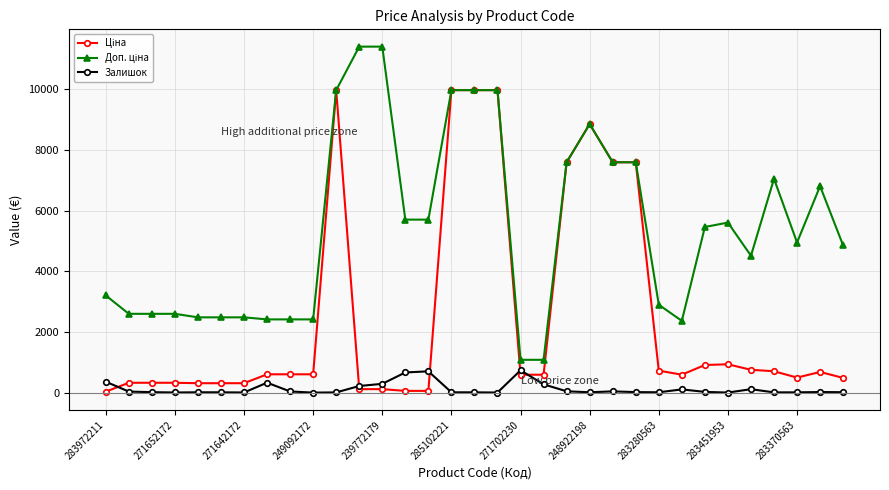

At how many categories does at least one series exceed 3732?

19